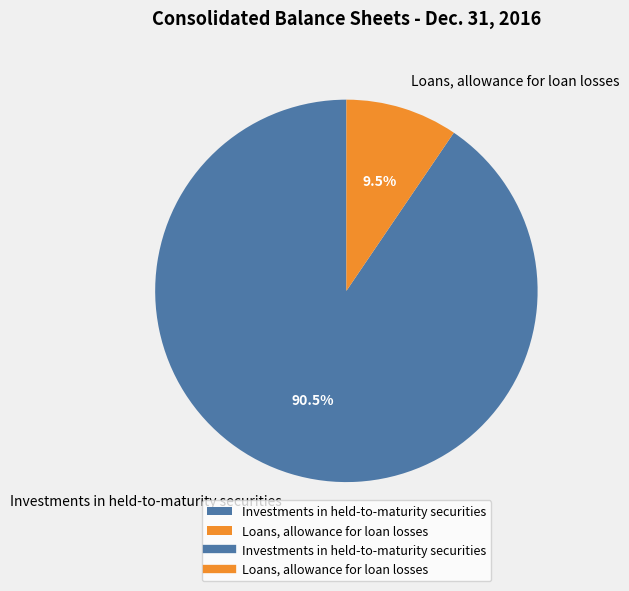

How many slices are in this pie chart?

2